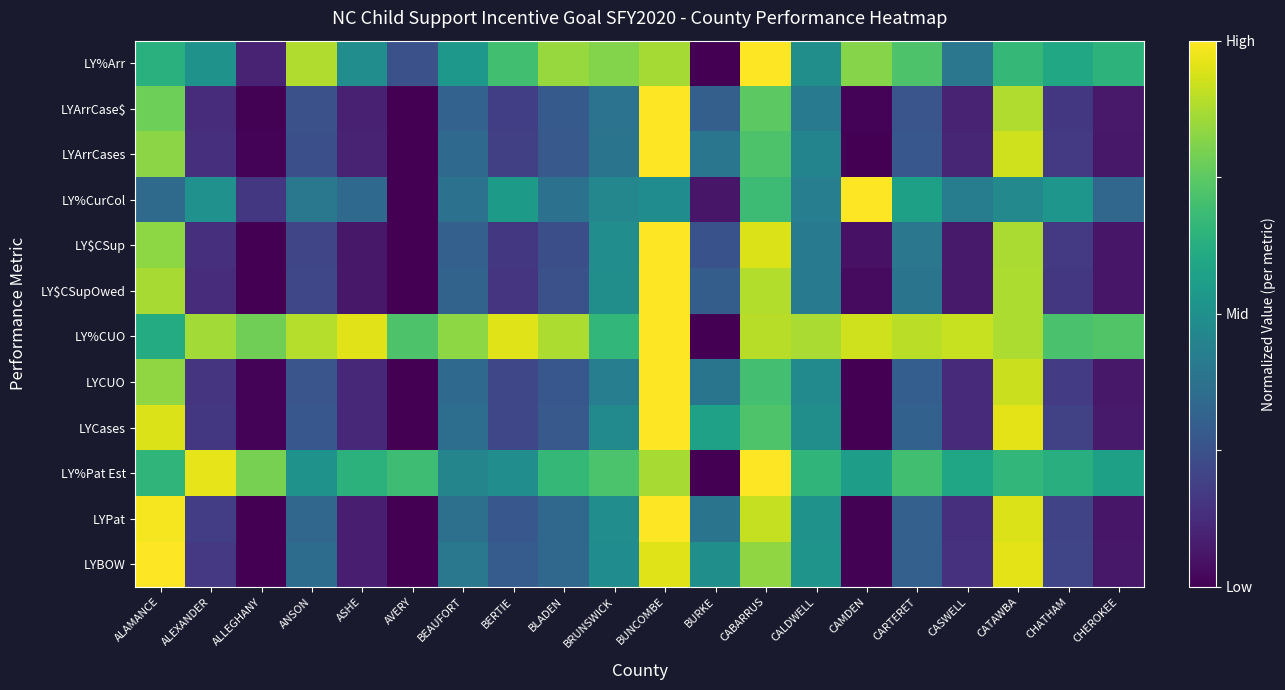

At ALAMANCE, list the series in order from largest to smallest.

LYBOW, LYPat, LYCases, LY$CSupOwed, LYCUO, LY$CSup, LYArrCases, LYArrCase$, LY%Pat Est, LY%Arr, LY%CUO, LY%CurCol